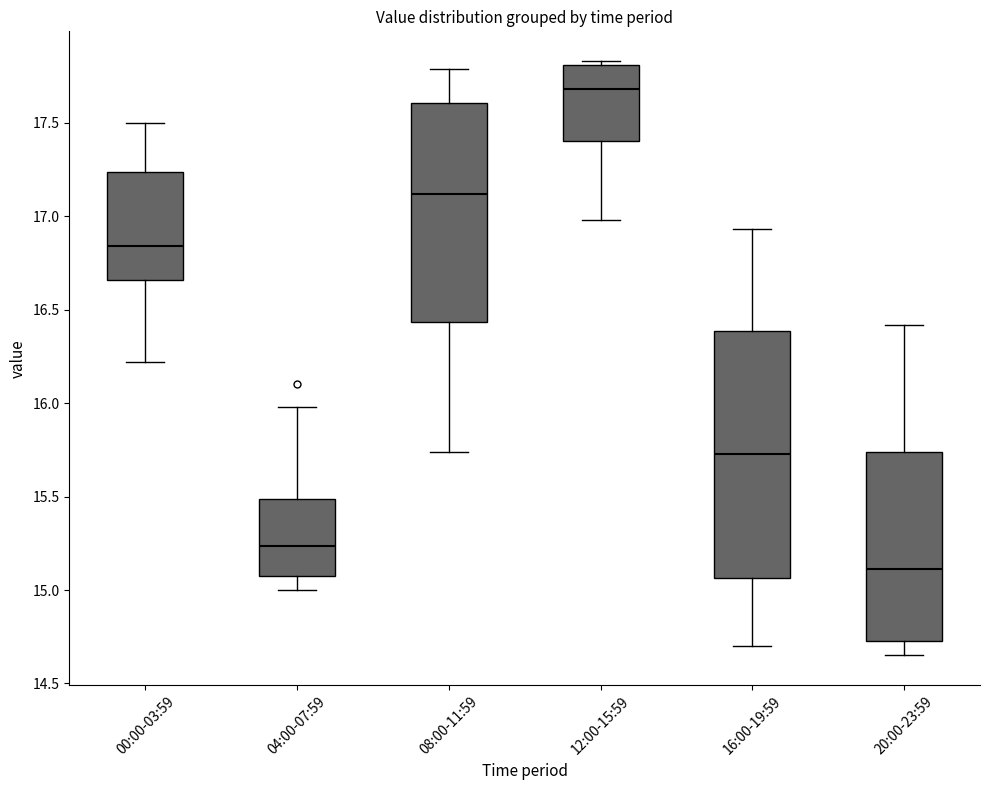

Reading left to right, read every box against the y-axis: the position of its median line, the range the box covers, and the ends of its whiskers. The values are not printed on the chart, so give them approximately, as read against the axis.

00:00-03:59: median 16.85, box 16.65 to 17.25, whiskers 16.20 to 17.50
04:00-07:59: median 15.25, box 15.10 to 15.50, whiskers 15.00 to 16.00
08:00-11:59: median 17.10, box 16.45 to 17.60, whiskers 15.75 to 17.80
12:00-15:59: median 17.70, box 17.40 to 17.80, whiskers 17.00 to 17.85
16:00-19:59: median 15.75, box 15.05 to 16.40, whiskers 14.70 to 16.95
20:00-23:59: median 15.10, box 14.75 to 15.75, whiskers 14.65 to 16.40